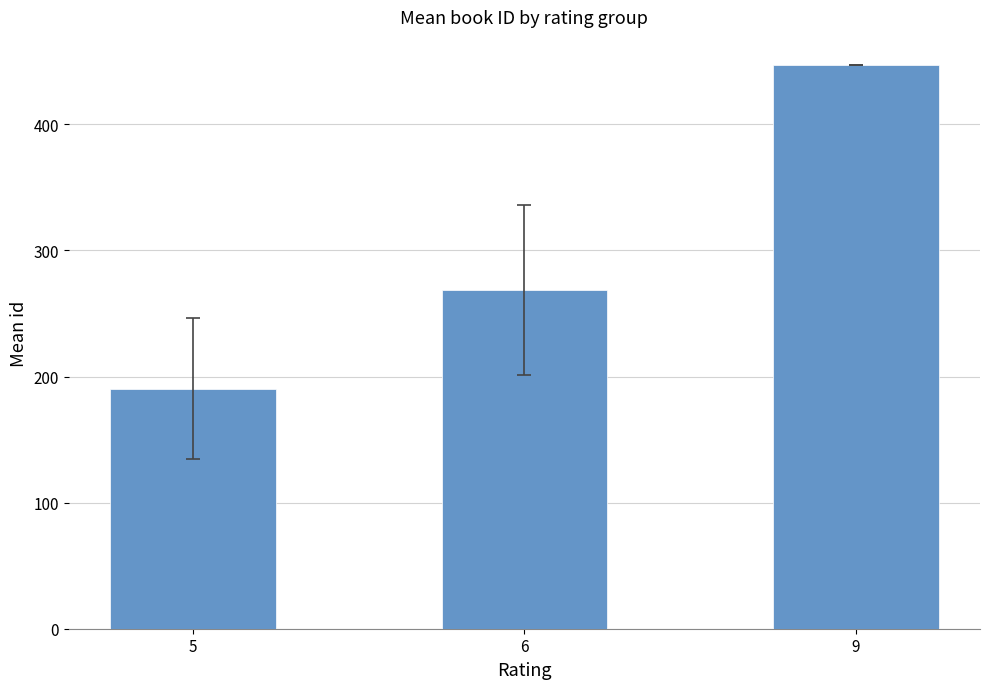

Rank the categories by value from lowest to highest.

5, 6, 9